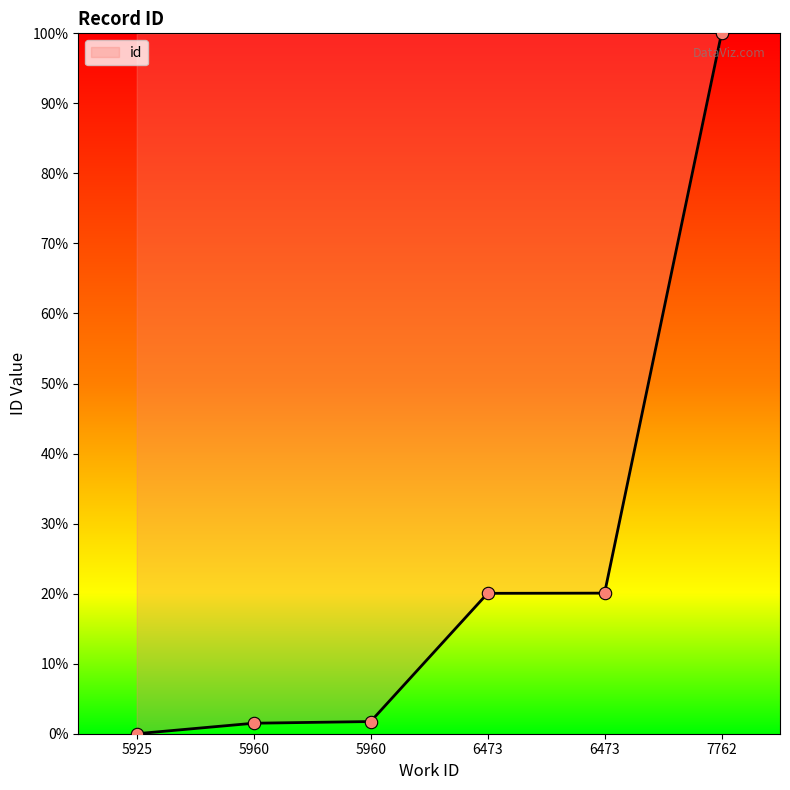

Between 5960 and 5960, which is larger?

5960